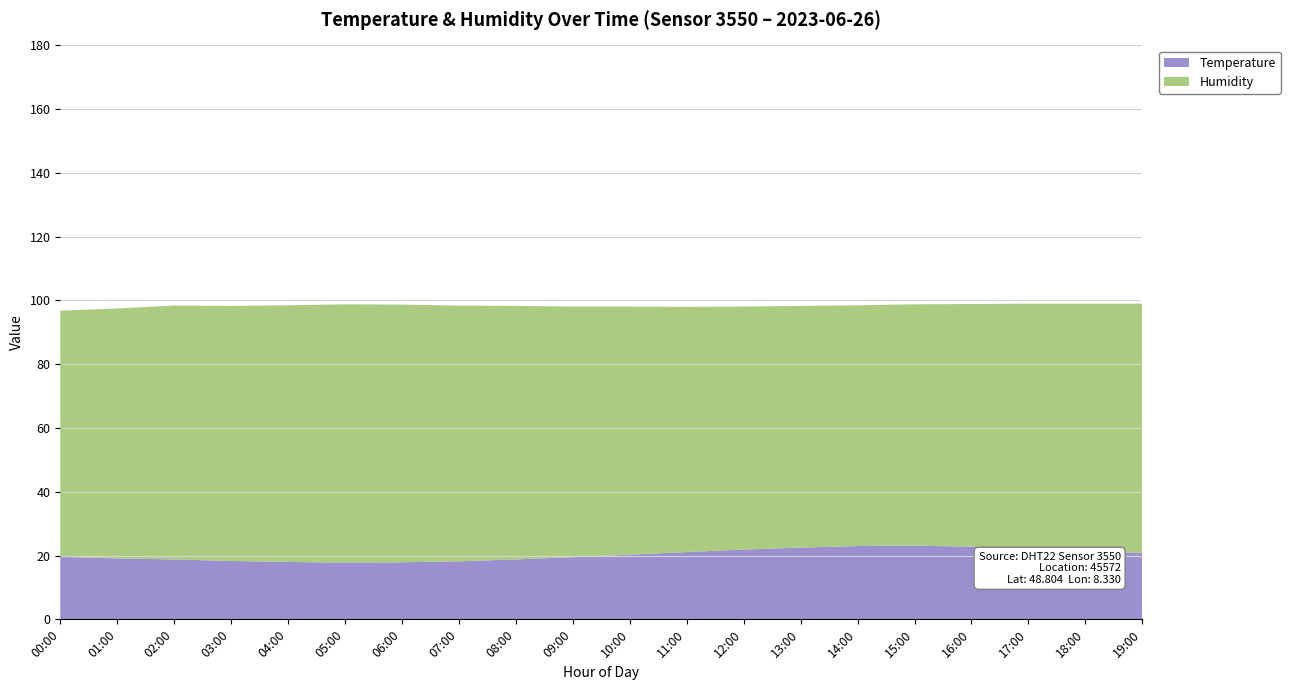

Reading left to right, transcribe all the data shown in this chart.

temperature: 00:00=19.6	01:00=19.1	02:00=18.8	03:00=18.3	04:00=18.0	05:00=17.8	06:00=17.9	07:00=18.2	08:00=18.8	09:00=19.5	10:00=20.3	11:00=21.1	12:00=21.9	13:00=22.5	14:00=23.0	15:00=23.1	16:00=22.8	17:00=22.2	18:00=21.5	19:00=20.8
humidity: 00:00=77.2	01:00=78.4	02:00=79.6	03:00=80.0	04:00=80.5	05:00=81.0	06:00=80.8	07:00=80.2	08:00=79.5	09:00=78.6	10:00=77.8	11:00=76.9	12:00=76.2	13:00=75.8	14:00=75.5	15:00=75.7	16:00=76.1	17:00=76.8	18:00=77.5	19:00=78.2